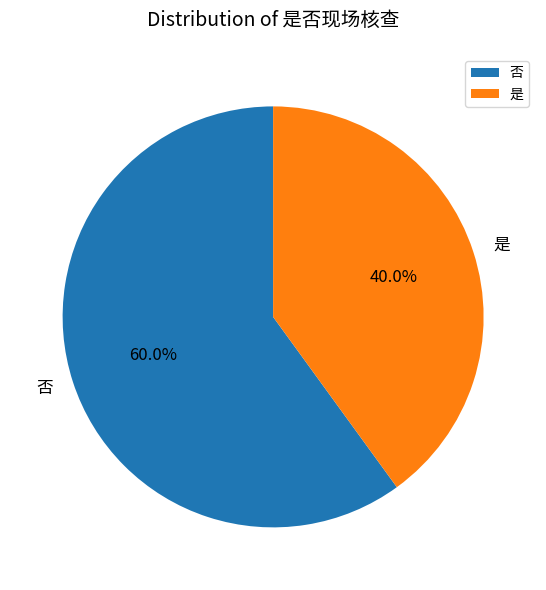

To the nearest percent, what percentage of the pie is 否?

60%